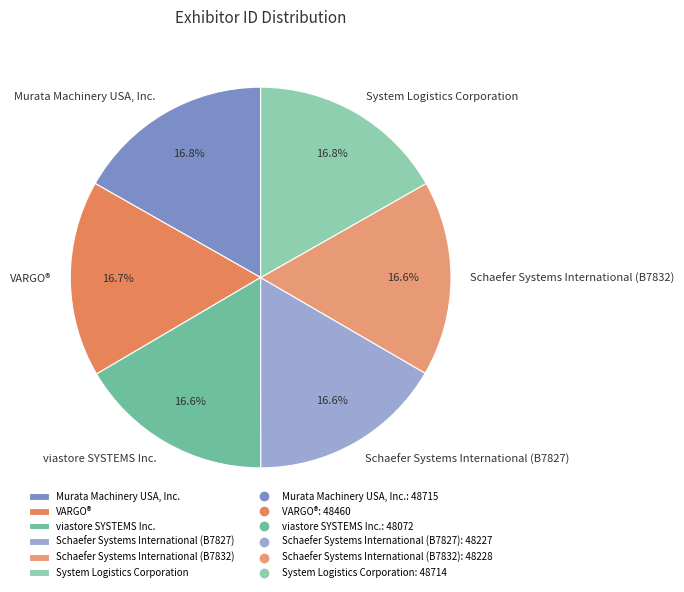

Approximately how many times larger is the value at VARGO® compared to System Logistics Corporation?

1.0